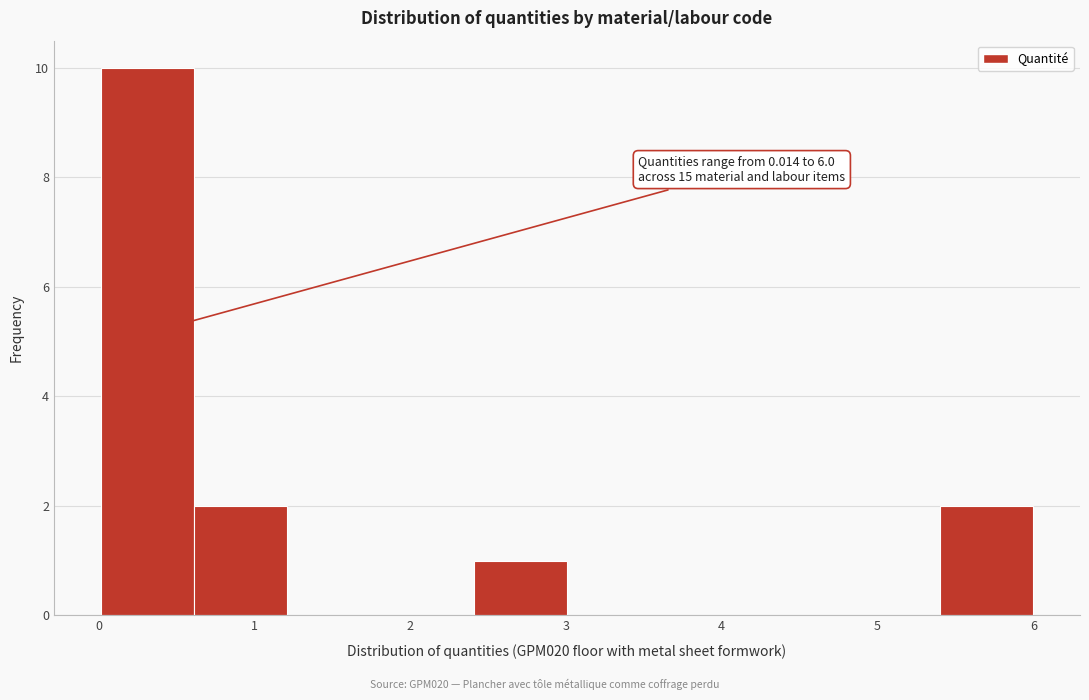

Which range on the x-axis has the tallest bar?

0.0 to 0.6